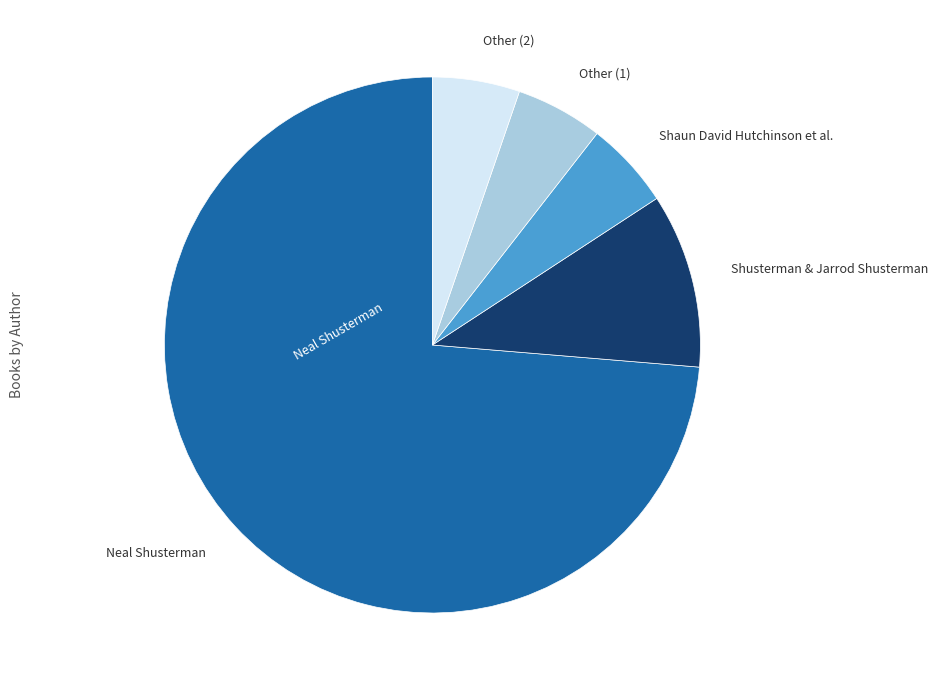

Is there any slice that represents more than half of the pie?

Yes